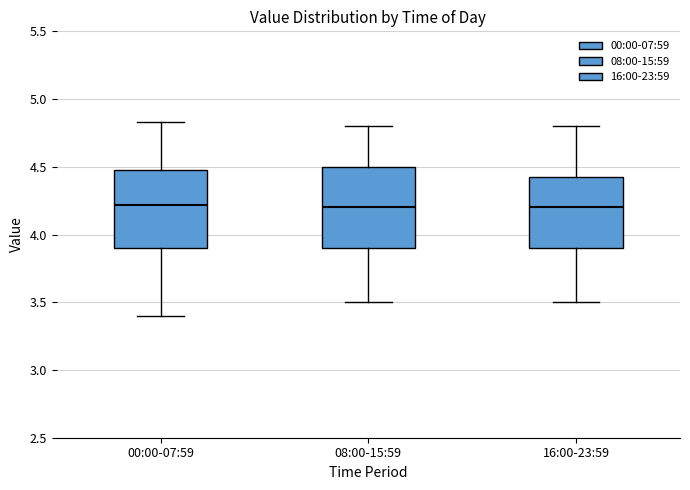

Where does the lower whisker of the box for 00:00-07:59 end on the y-axis? The values are not printed on the chart, so give them approximately, as read against the axis.

3.40